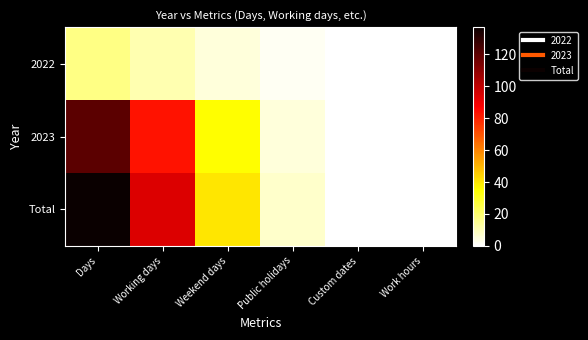

Reading left to right, what are all the values shown in this chart?

2022: Days=17	Working days=11	Weekend days=5	Public holidays=2	Custom dates=0	Work hours=0
2023: Days=120	Working days=83	Weekend days=35	Public holidays=5	Custom dates=0	Work hours=0
Total: Days=137	Working days=94	Weekend days=40	Public holidays=7	Custom dates=0	Work hours=0